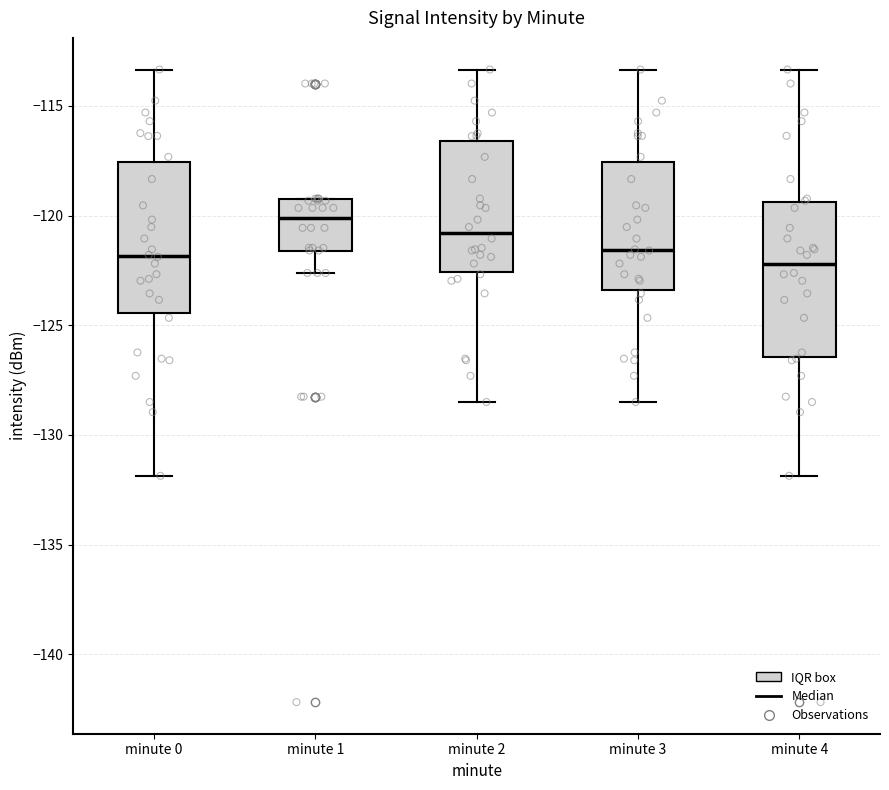

Reading left to right, transcribe this box plot: for each box, give where its median line is, the range the box spans, and where its two whiskers end, as read against the y-axis. The values are not printed on the chart, so give them approximately, as read against the axis.

minute 0: median -122.0, box -124.5 to -117.5, whiskers -132.0 to -113.5
minute 1: median -120.0, box -121.5 to -119.5, whiskers -122.5 to -119.0
minute 2: median -121.0, box -122.5 to -116.5, whiskers -128.5 to -113.5
minute 3: median -121.5, box -123.5 to -117.5, whiskers -128.5 to -113.5
minute 4: median -122.0, box -126.5 to -119.5, whiskers -132.0 to -113.5